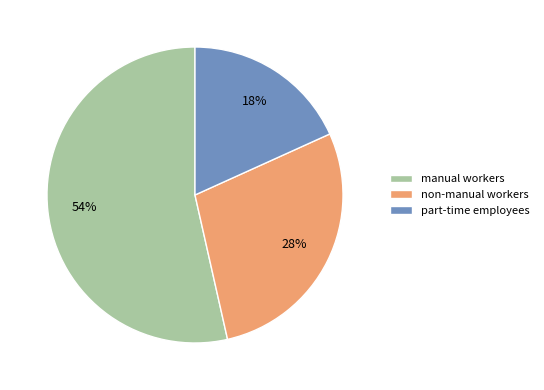

What percentage is the part-time employees slice, to the nearest percent?

18%